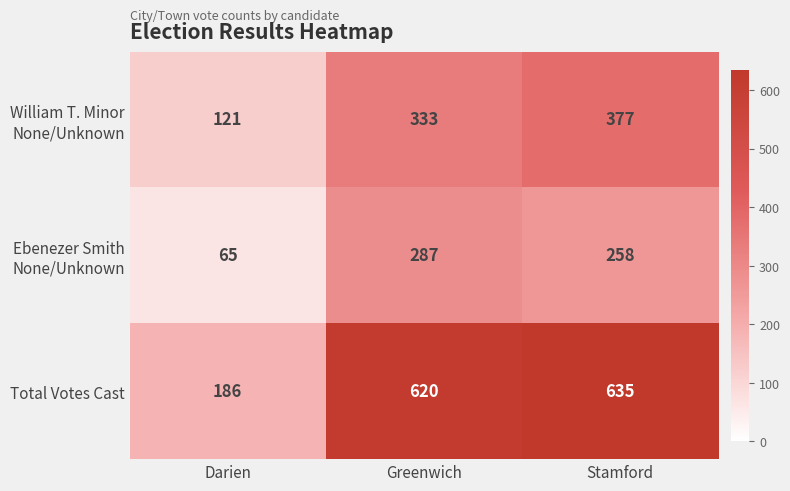

How many categories are shown in the chart?

3